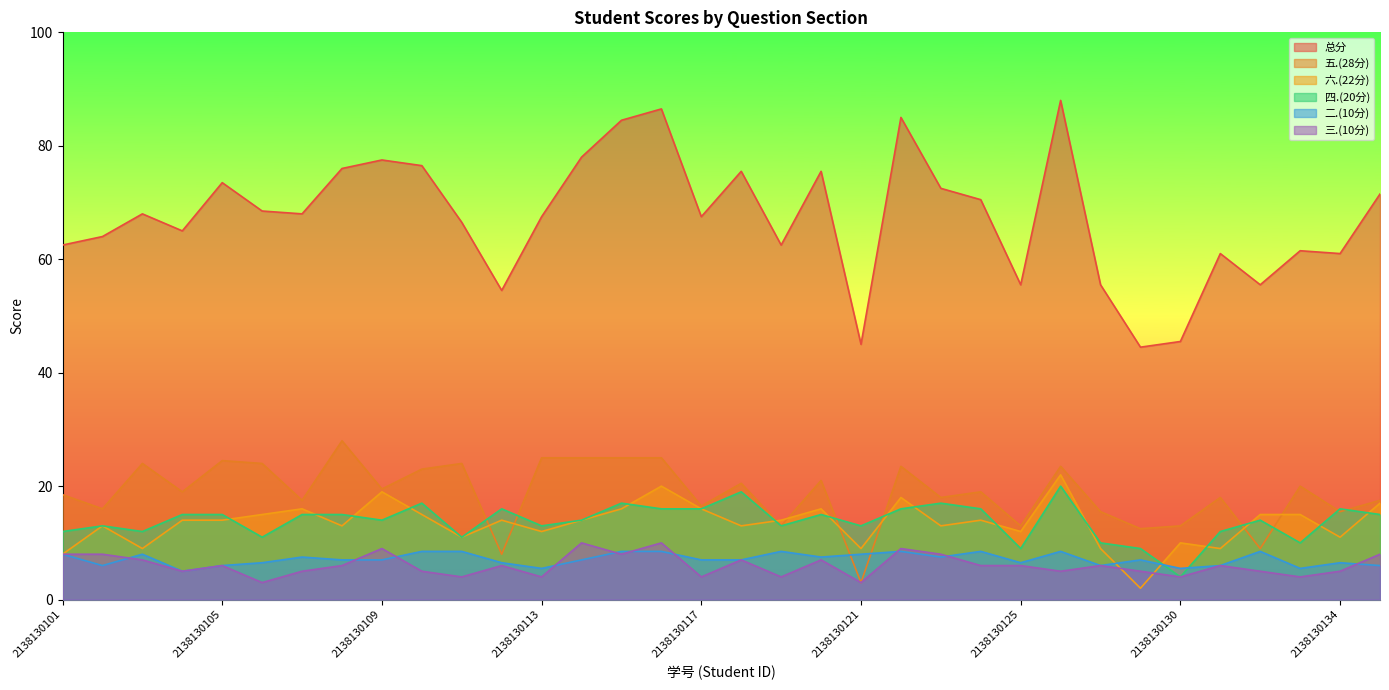

What is the total value across all series at 2138130123?

136.0